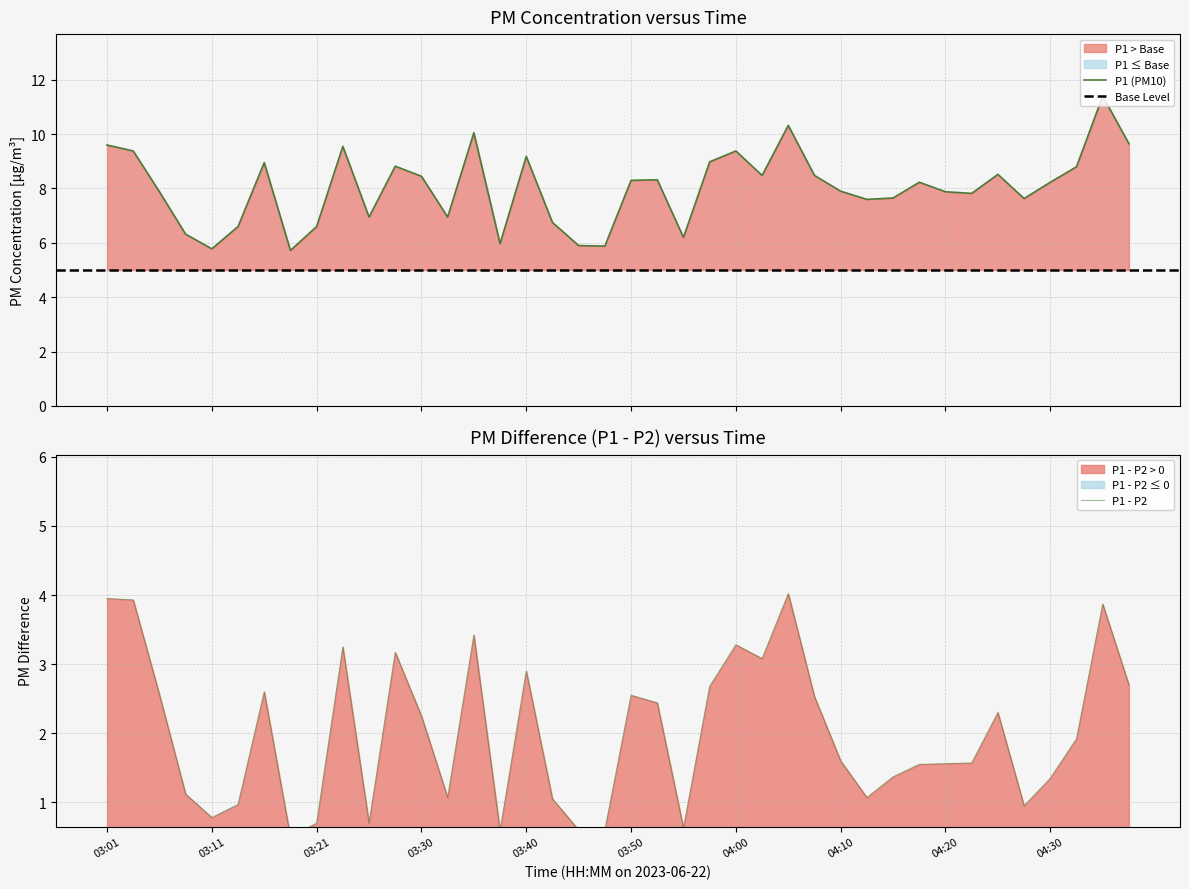

What is the maximum value for P1 (PM10)?

11.4